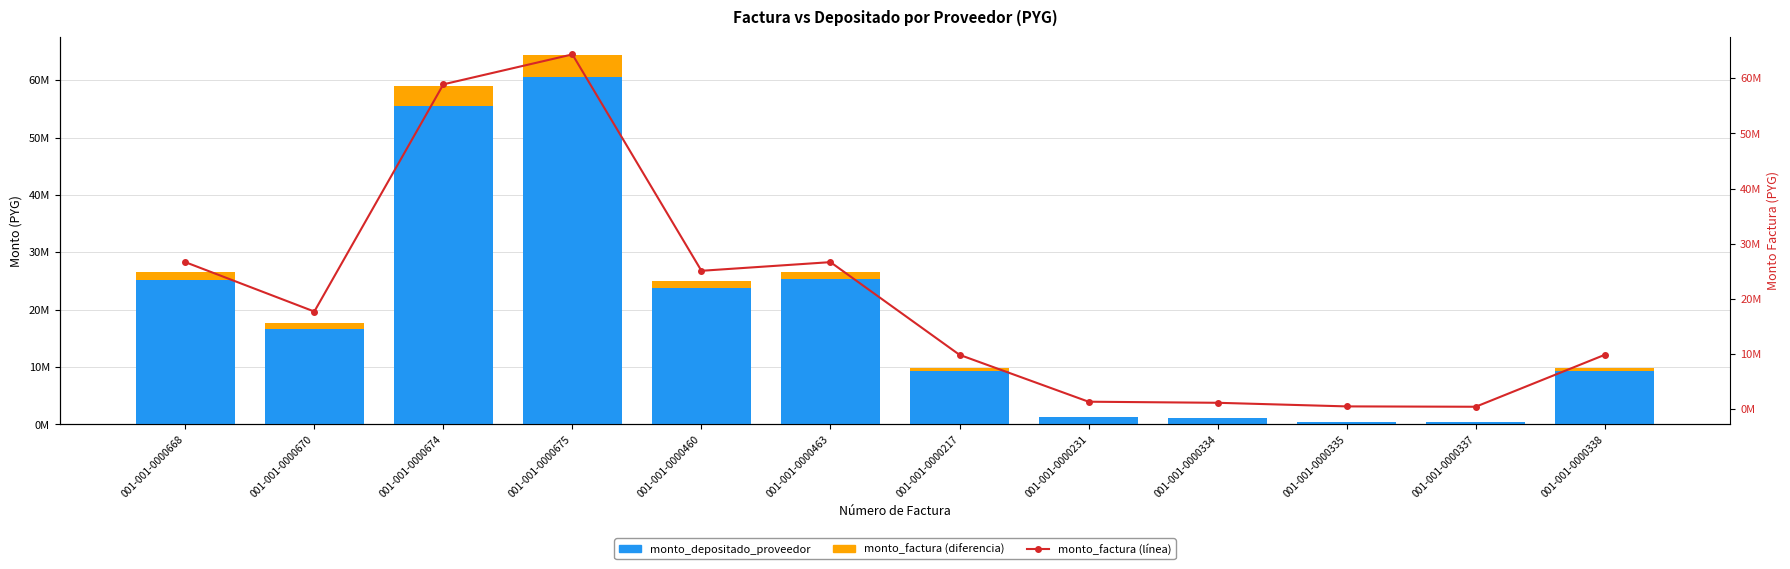

Reading left to right, list all the values displayed in this chart.

monto_depositado_proveedor: 25091200	16645268	55484226	60601105	23838594	25332396	9336264	1304335	1108685	456517	391301	9336264
monto_factura (diferencia): 1546950	1026232	3420774	3736245	1228756	1305754	481236	4665	3965	1633	1399	481236
monto_factura (línea): 26638150	17671500	58905000	64337350	25067350	26638150	9817500	1309000	1112650	458150	392700	9817500